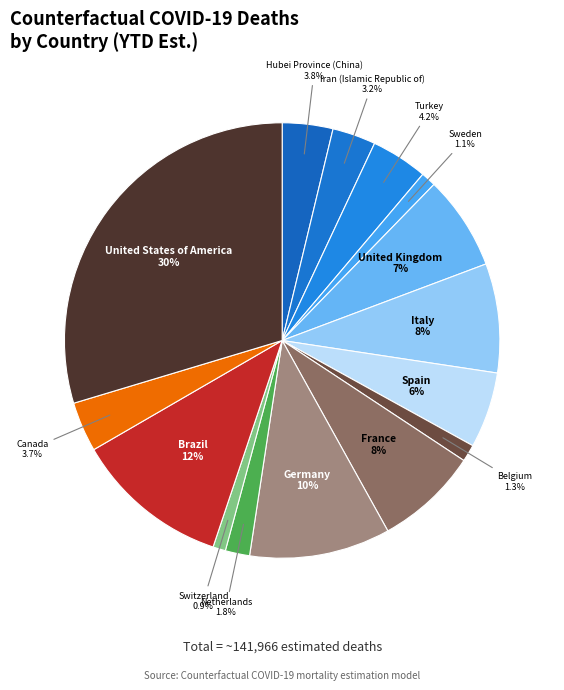

How many slices are in this pie chart?

15